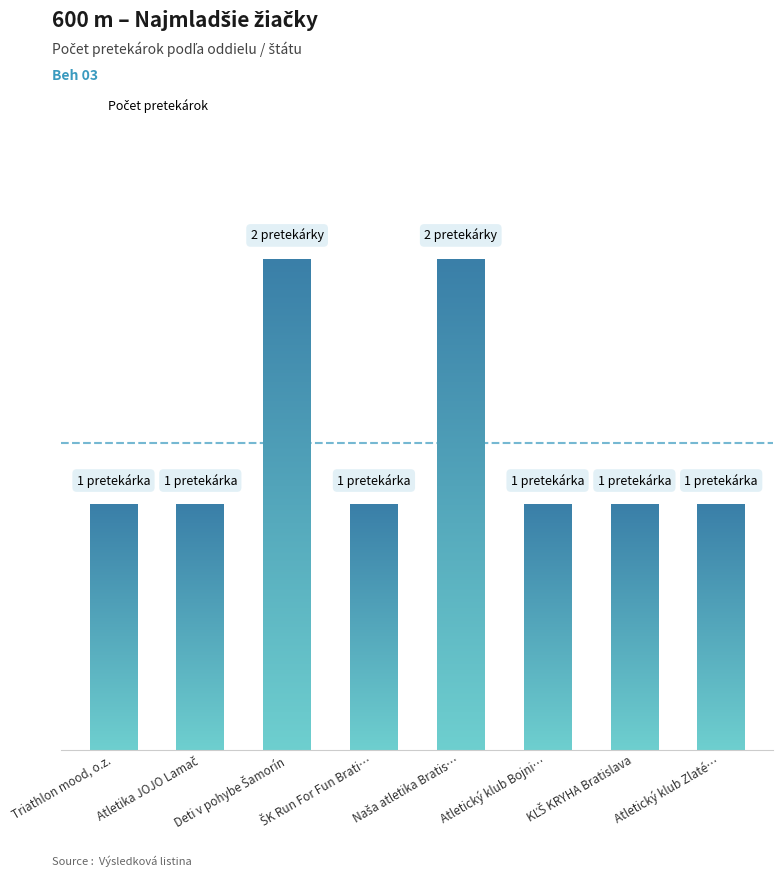

Are the bars grouped side by side (vs. stacked)?

No